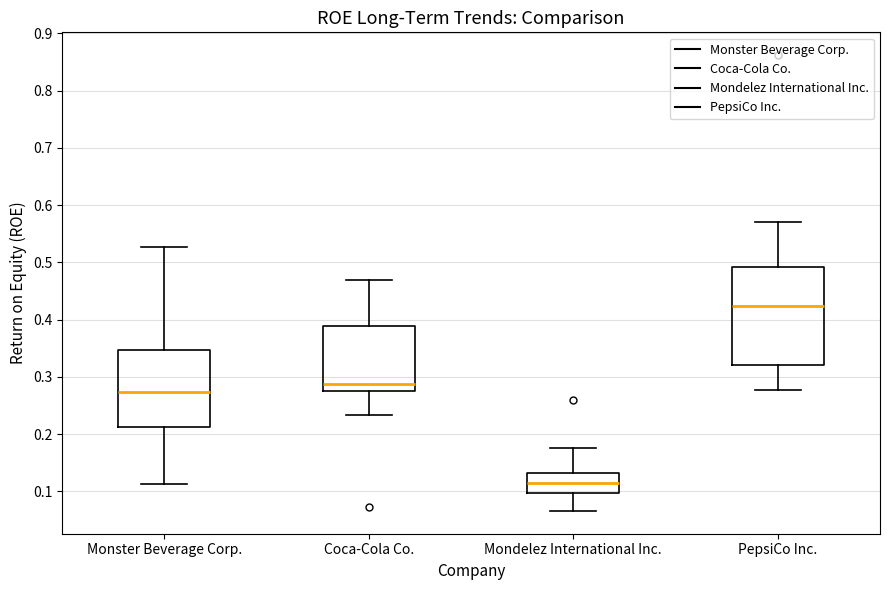

Reading left to right, transcribe this box plot: for each box, give where its median line is, the range the box spans, and where its two whiskers end, as read against the y-axis. The values are not printed on the chart, so give them approximately, as read against the axis.

Monster Beverage Corp.: median 0.27, box 0.21 to 0.35, whiskers 0.11 to 0.53
Coca-Cola Co.: median 0.29, box 0.28 to 0.39, whiskers 0.23 to 0.47
Mondelez International Inc.: median 0.11, box 0.10 to 0.13, whiskers 0.07 to 0.18
PepsiCo Inc.: median 0.42, box 0.32 to 0.49, whiskers 0.28 to 0.57